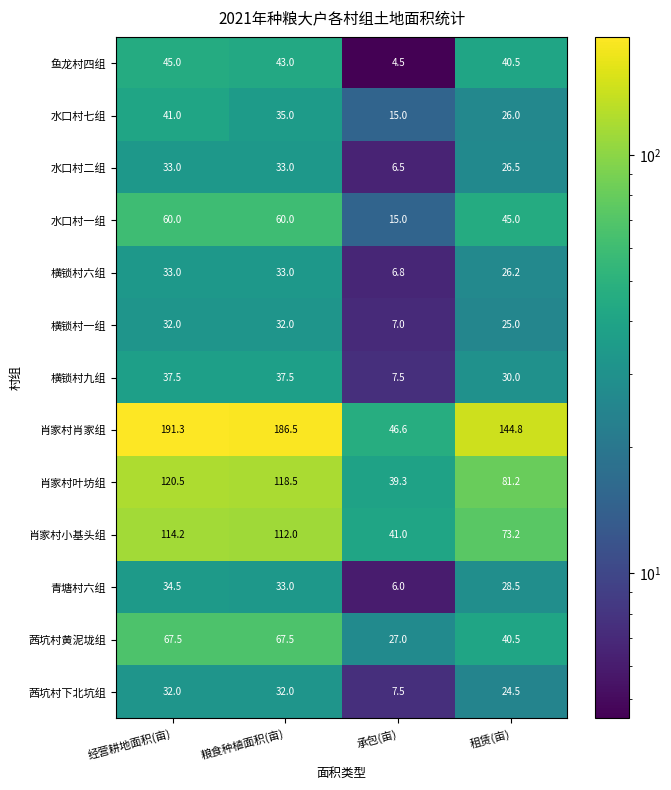

What is the total value across all series at 承包(亩)?

229.7